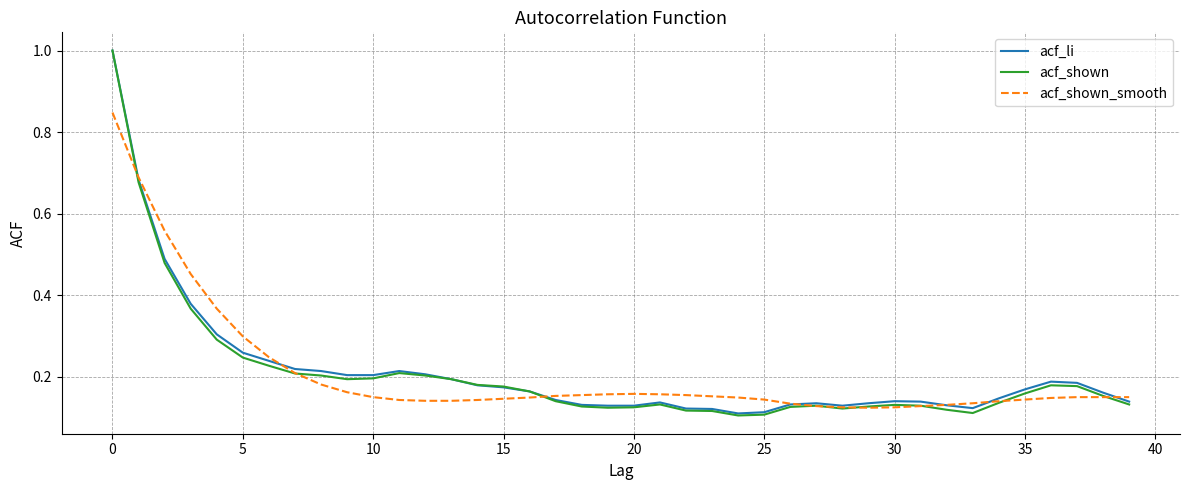

Does the chart display data point markers on the line(s)?

No